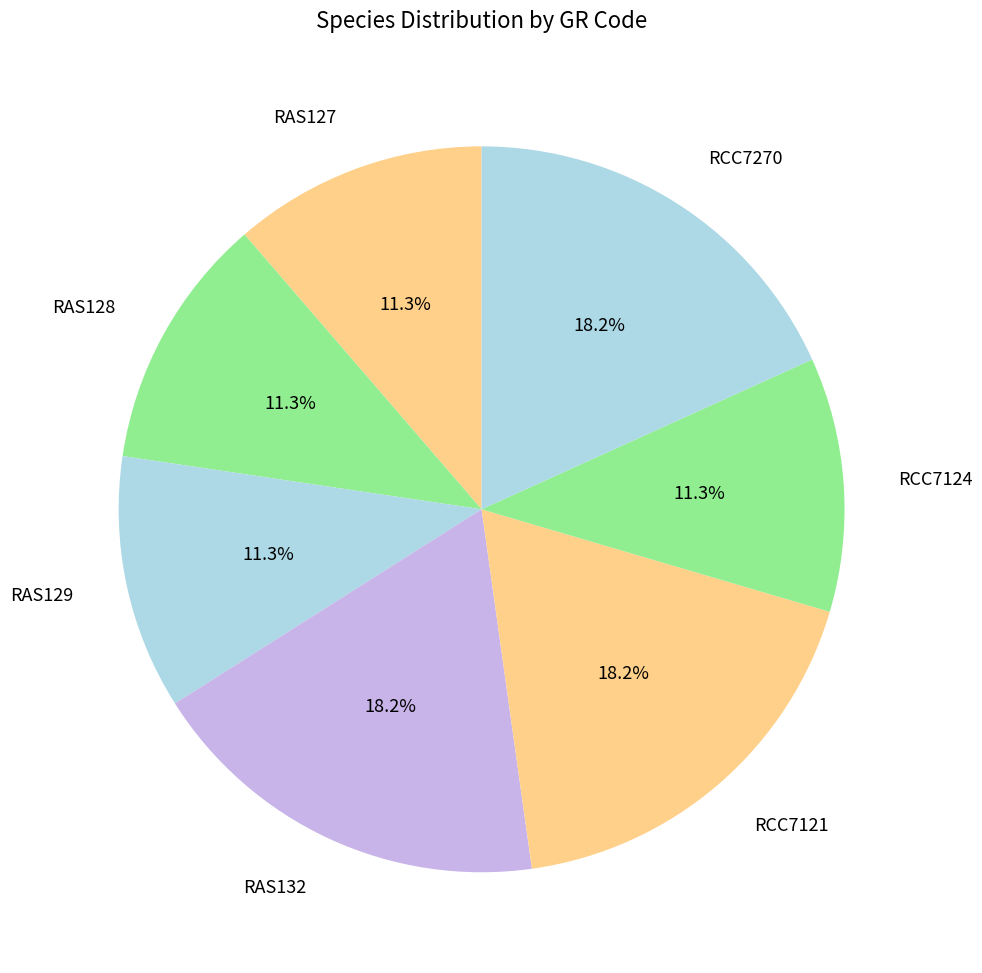

What percentage is the RCC7121 slice, to the nearest percent?

18%